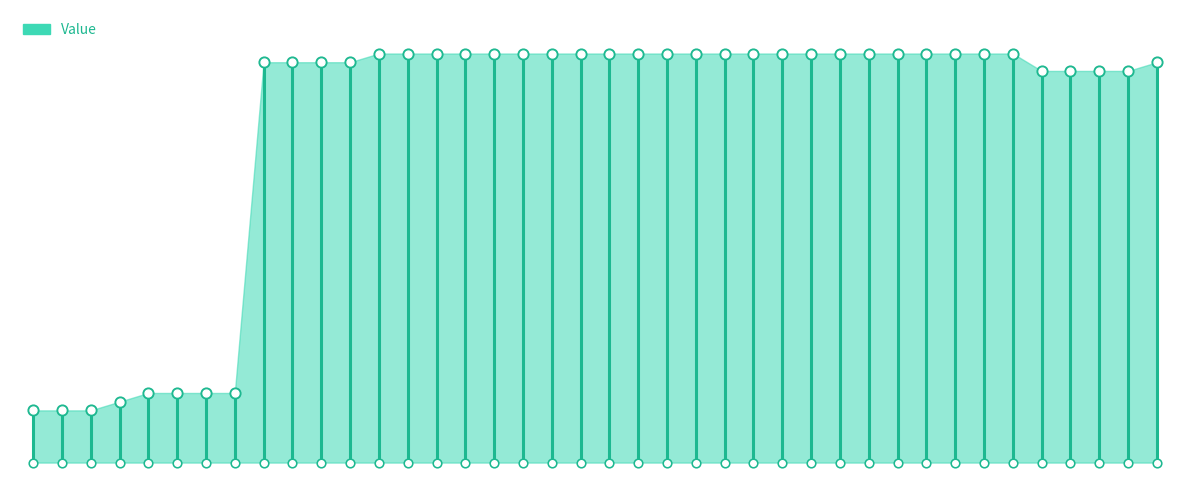

What is the change in value from −5 to 0?

+6